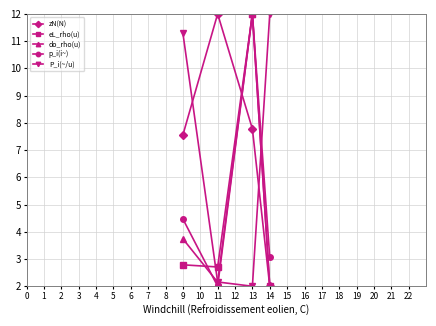

At which category does do_rho(u) reach its first local peak?

13